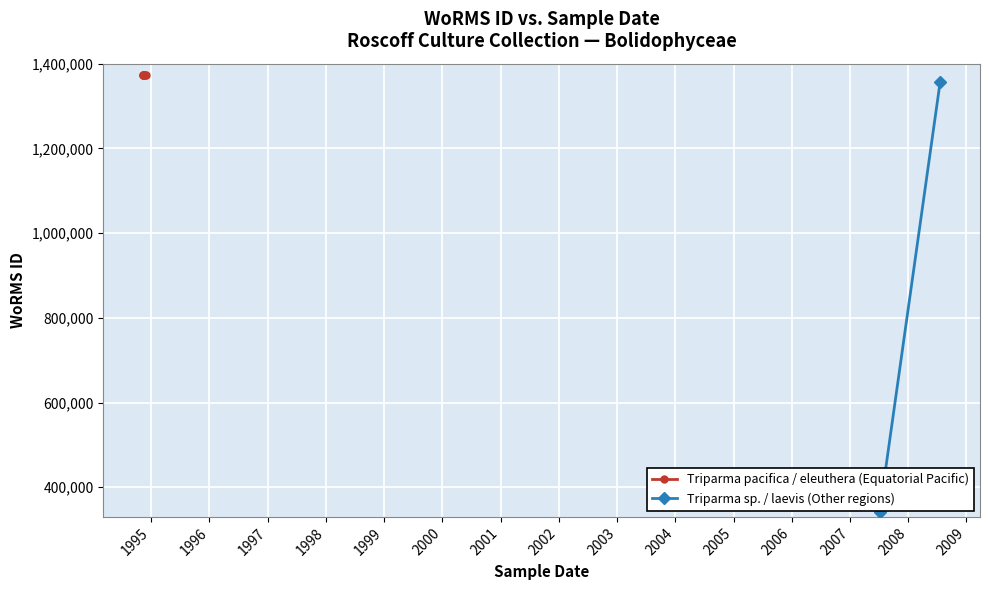

Is this an area chart (filled region under the line)?

No